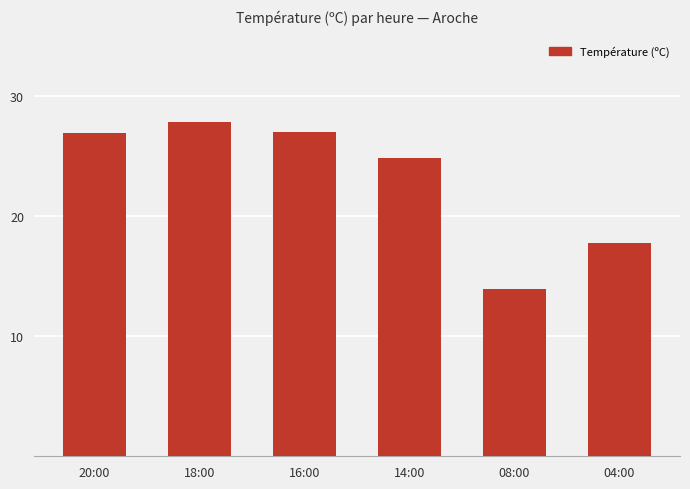

At which category does the chart reach its peak across all series?

18:00